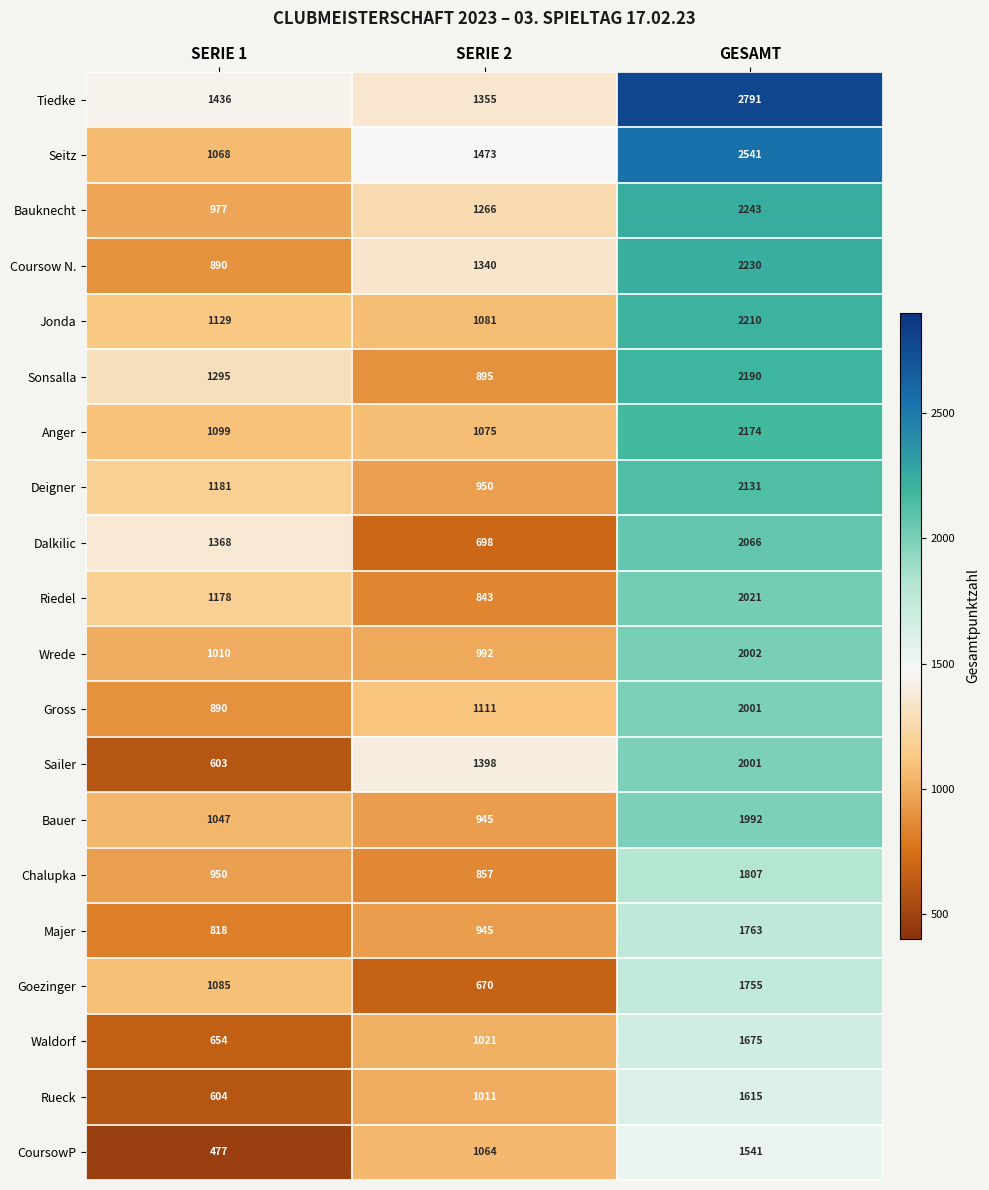

What is the difference between the highest and lowest values at SERIE 2?

803